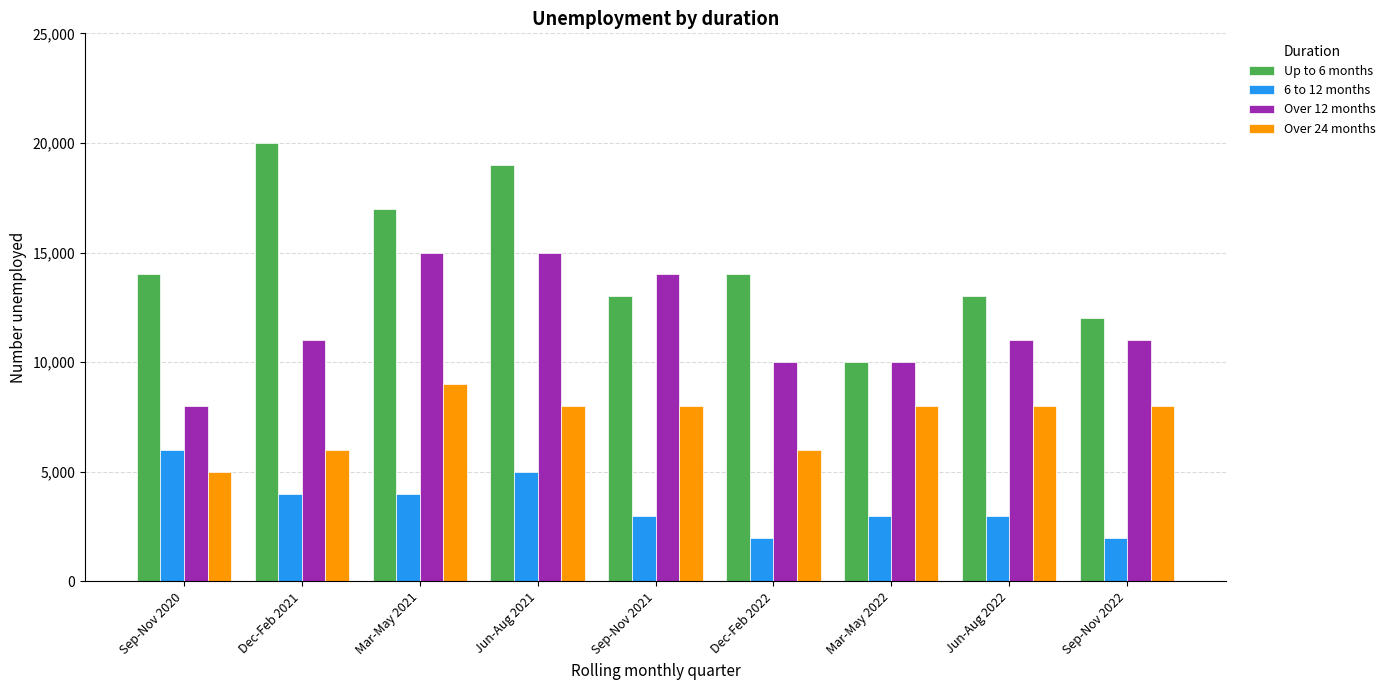

At Dec-Feb 2021, list the series in order from largest to smallest.

Up to 6 months, Over 12 months, Over 24 months, 6 to 12 months